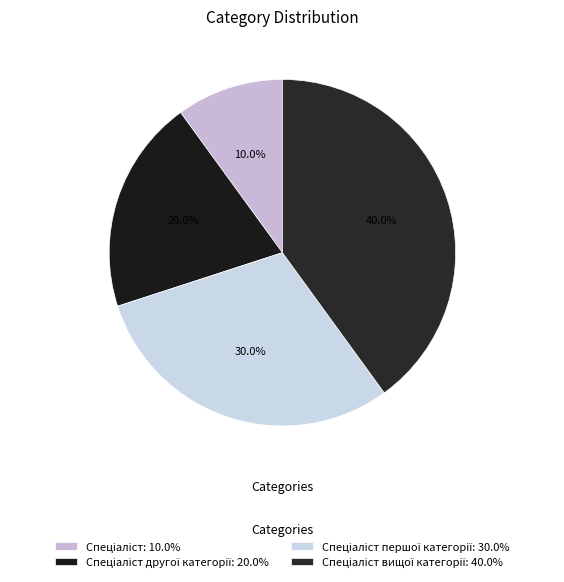

Count the number of slices in the pie.

4